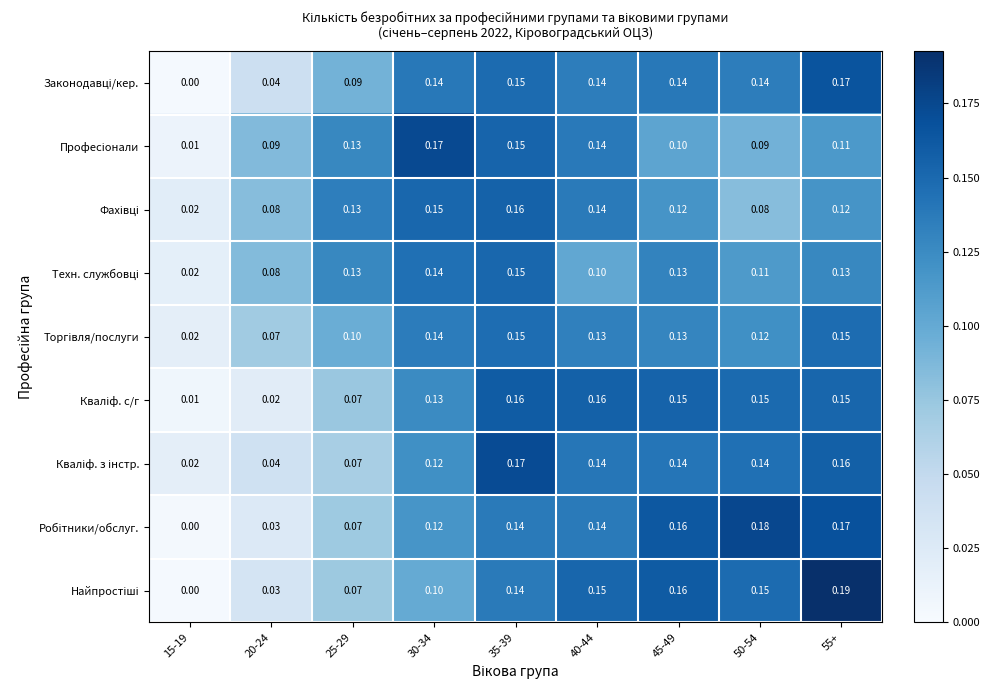

Count the number of data series in this chart.

9